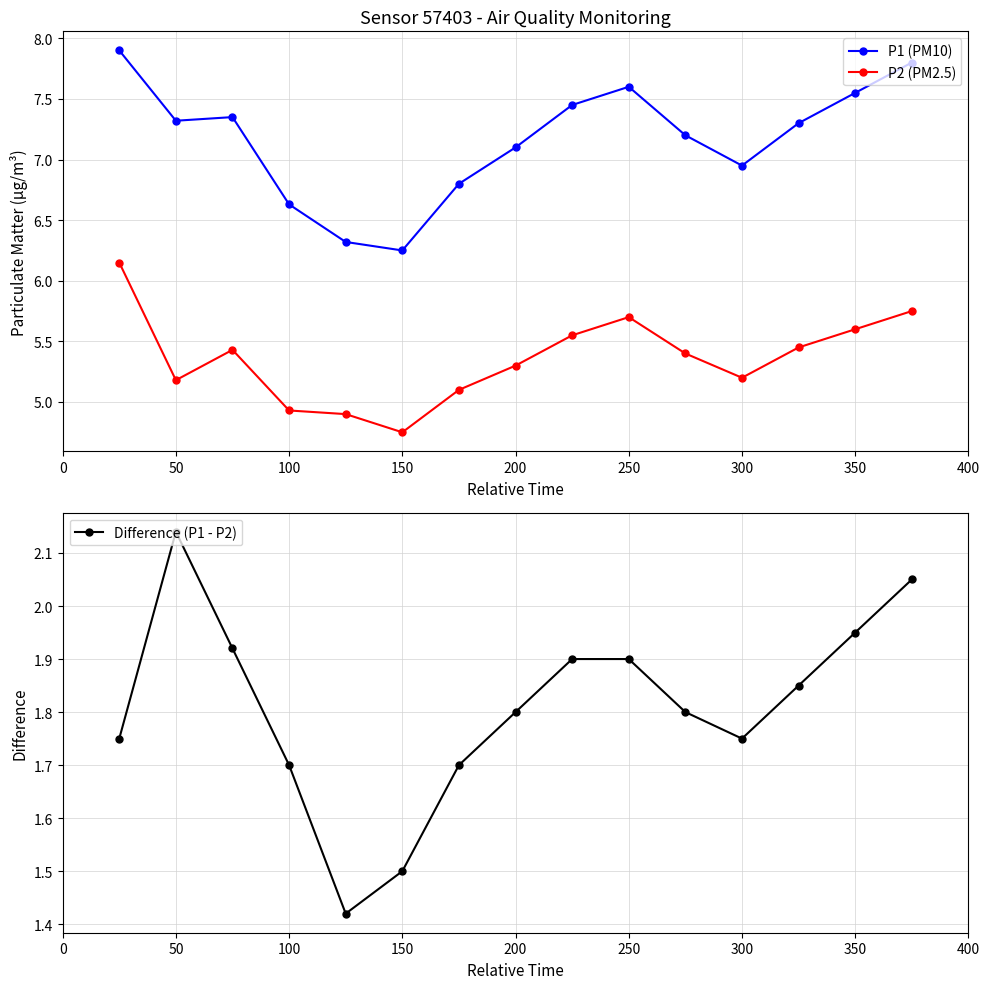

At how many categories does at least one series exceed 6?

15